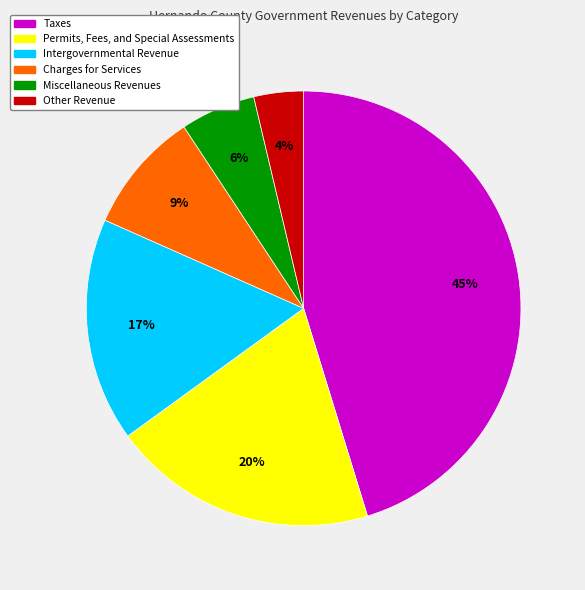

Which slice is the smallest?

Other Revenue